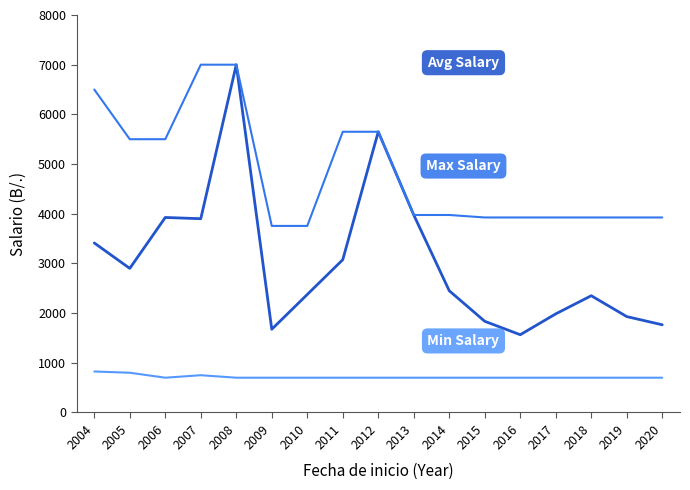

What is the greatest value displayed?

7000